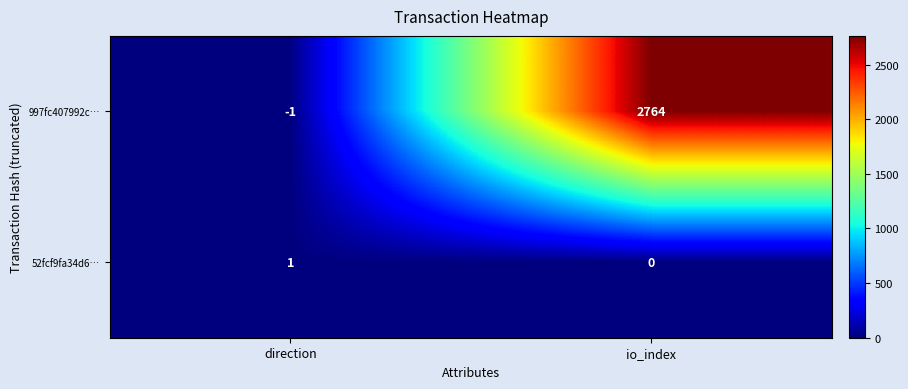

What is the sum of the 997fc407992c… values at direction and io_index?

2763